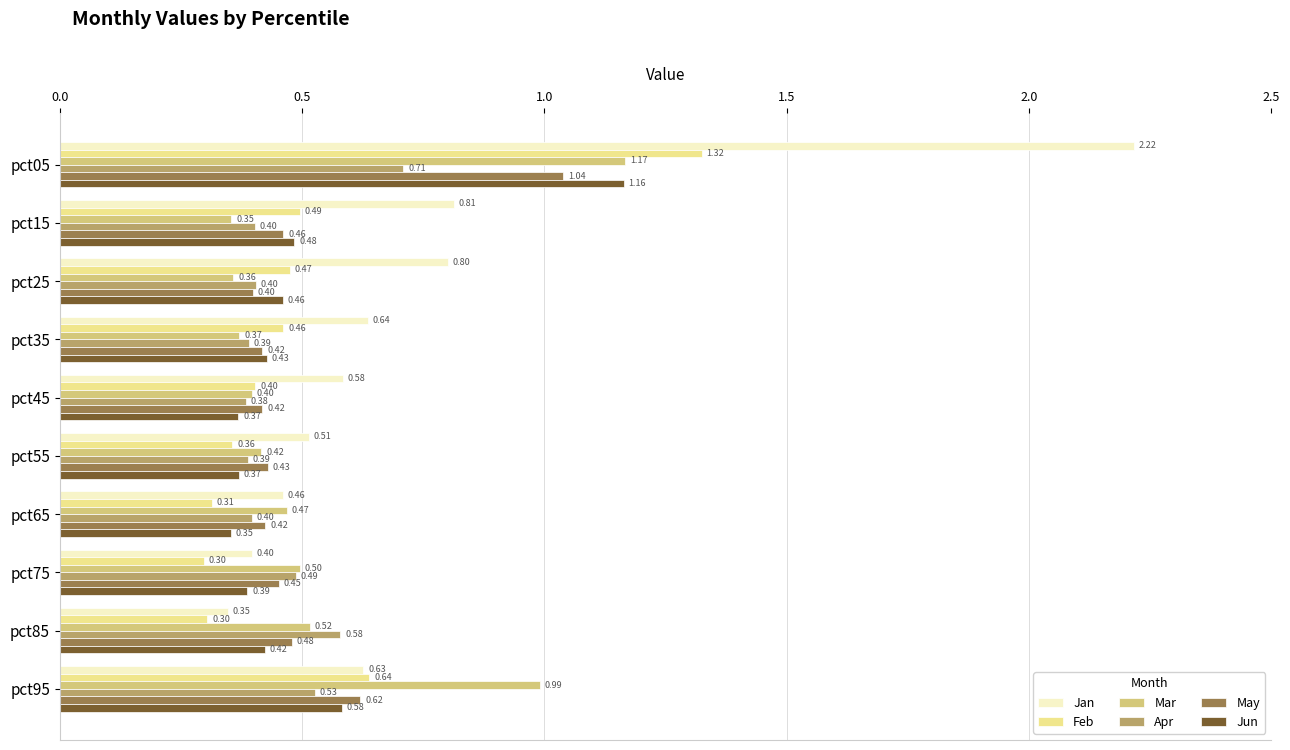

Which series has the largest total across all categories?

Jan